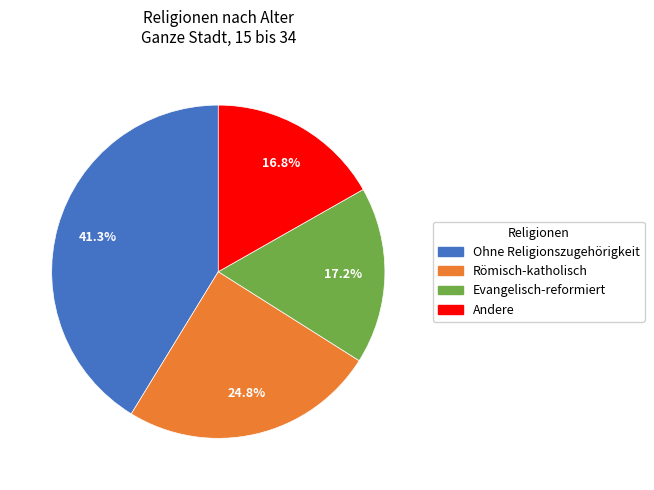

Which category has the biggest portion of the pie?

Ohne Religionszugehörigkeit